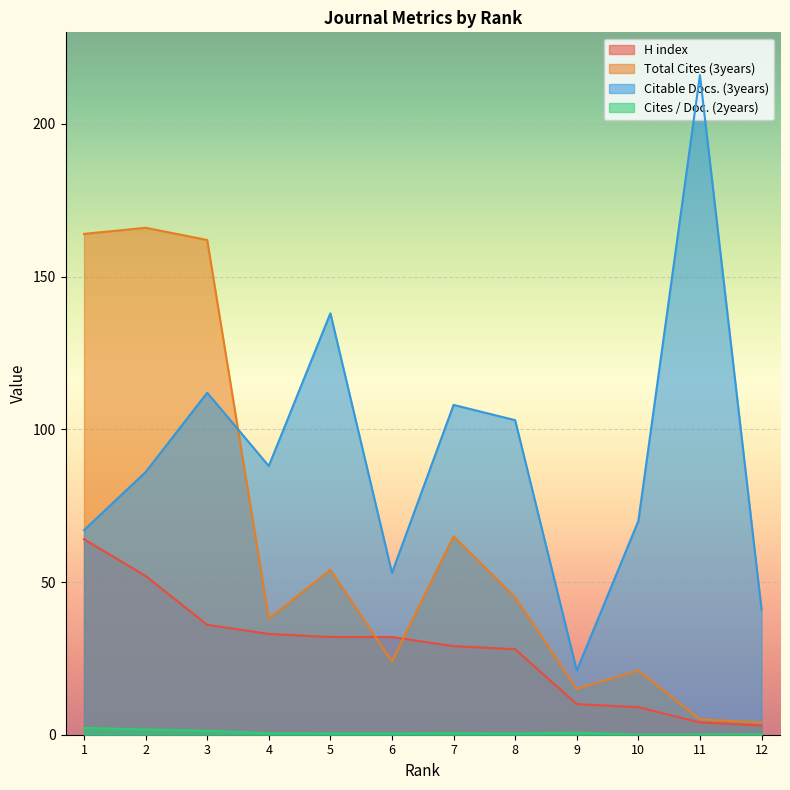

How many distinct data groups are displayed?

4